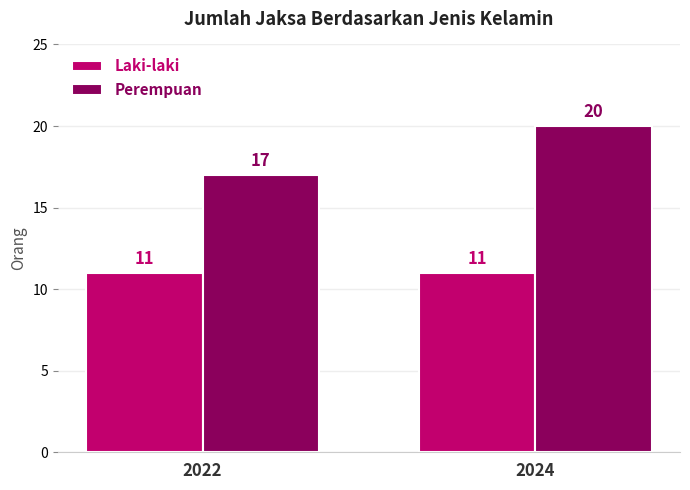

The value of Laki-laki at 2022 is 6. True or false?

False